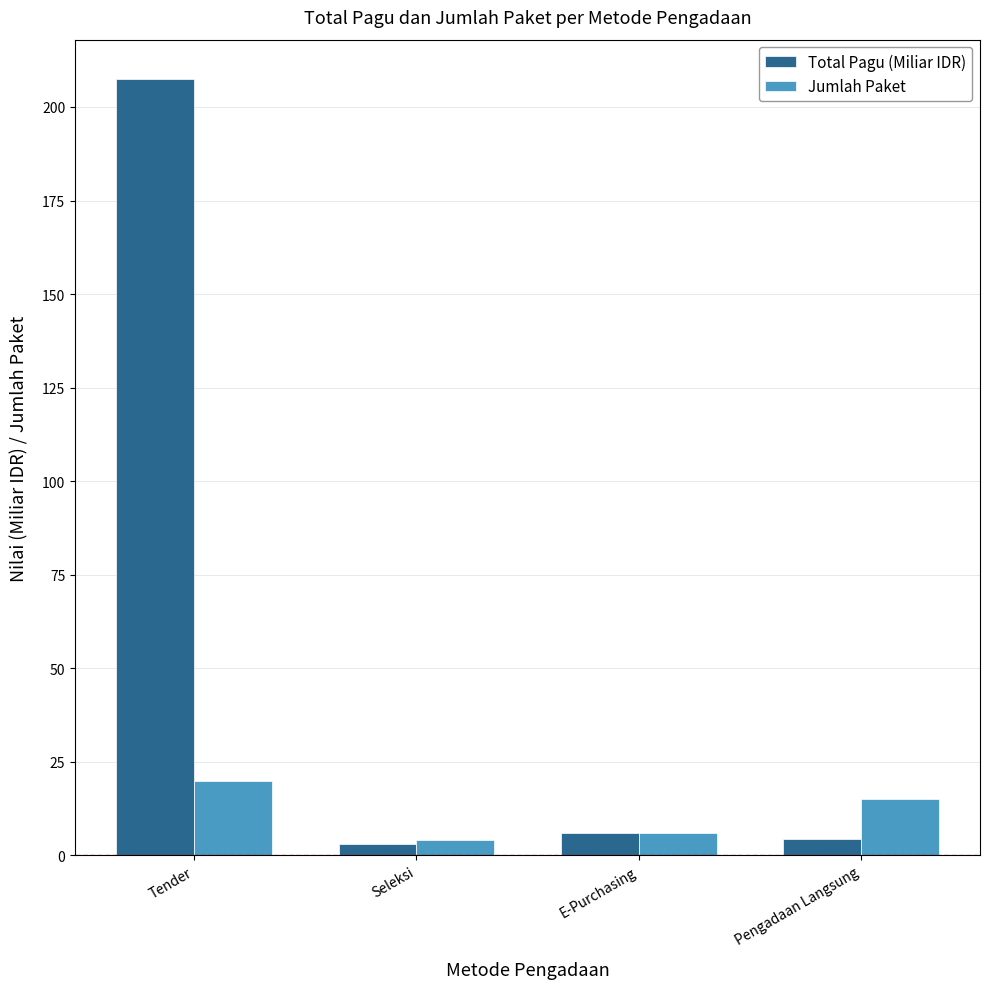

How many values in the Jumlah Paket series are below 15?

2